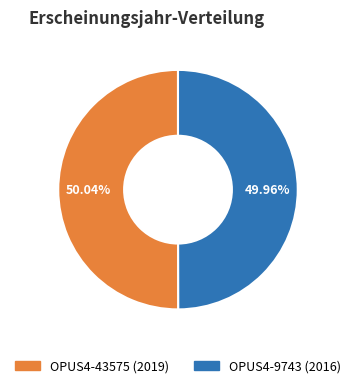

Approximately how many times larger is the value at OPUS4-43575 (2019) compared to OPUS4-9743 (2016)?

1.0